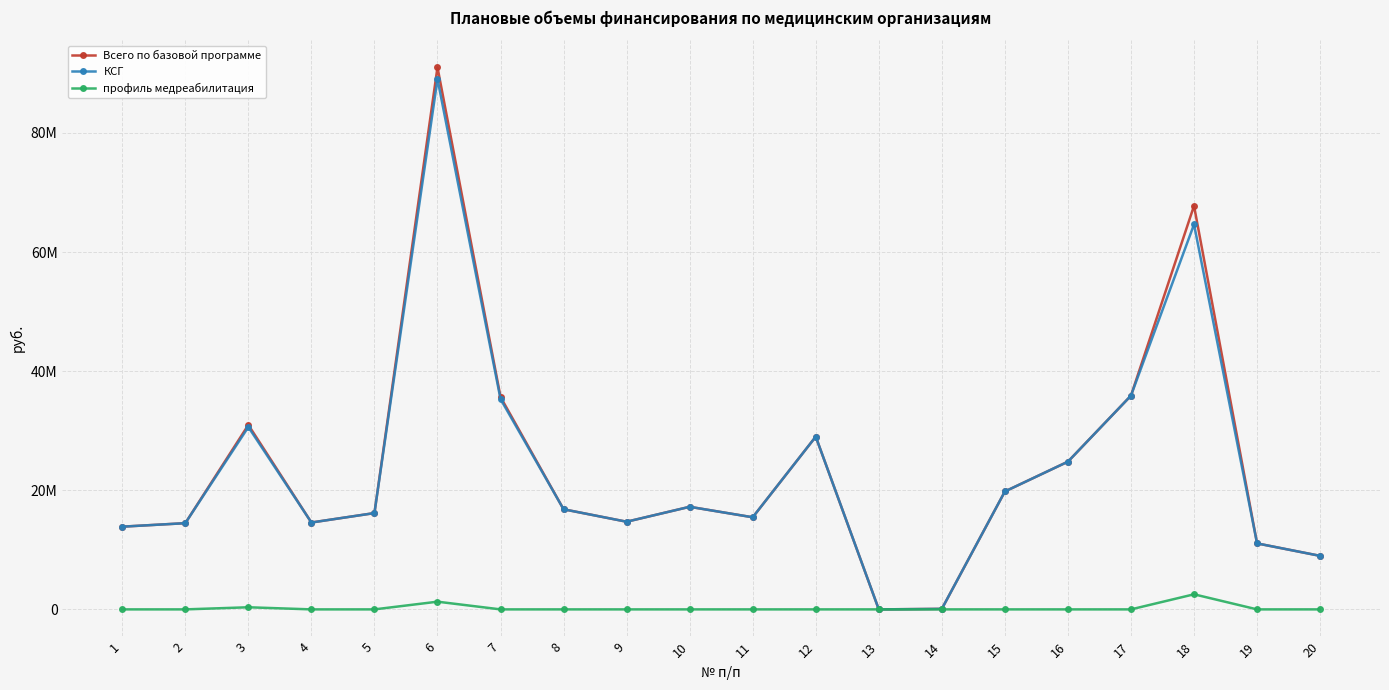

What is the difference between the Всего по базовой программе values at 3 and 9?

16254751